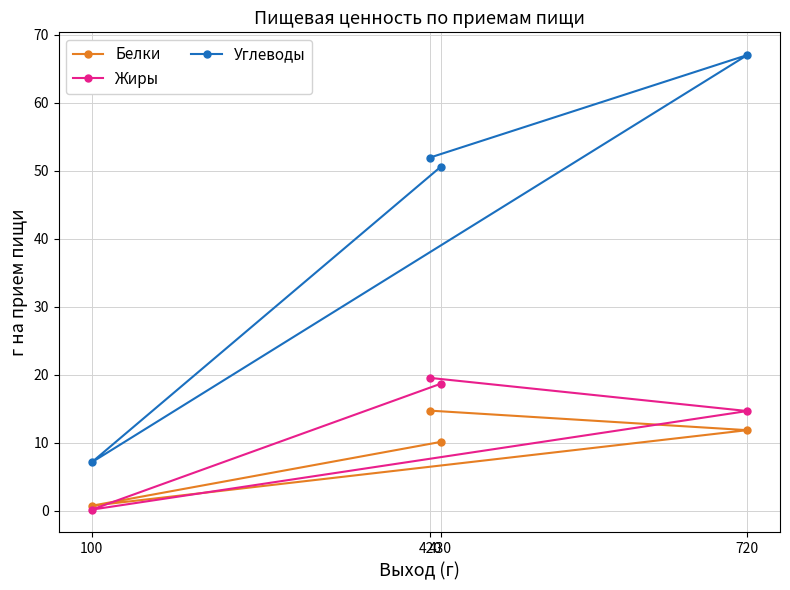

Rank the series at 720 from highest to lowest value.

Углеводы, Жиры, Белки